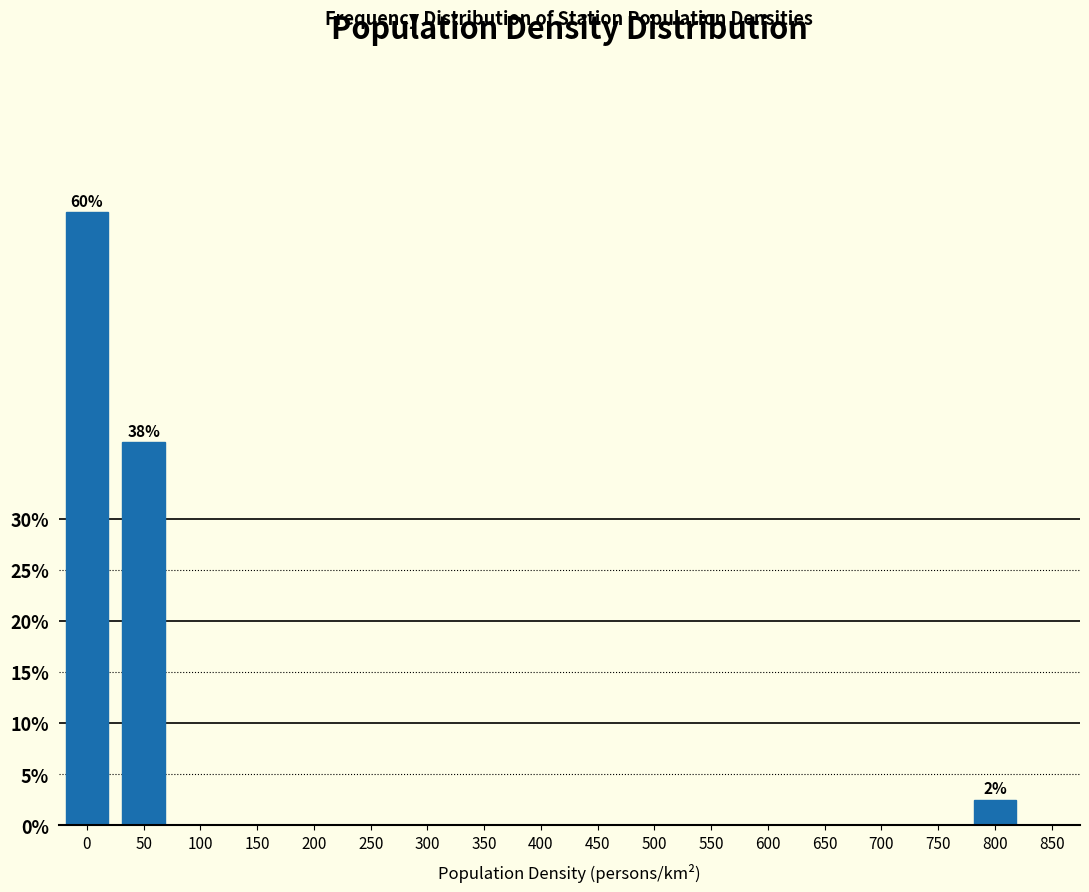

Reading left to right, transcribe all the data shown in this chart.

0=60.0	50=37.5	100=0.0	150=0.0	200=0.0	250=0.0	300=0.0	350=0.0	400=0.0	450=0.0	500=0.0	550=0.0	600=0.0	650=0.0	700=0.0	750=0.0	800=2.5	850=0.0